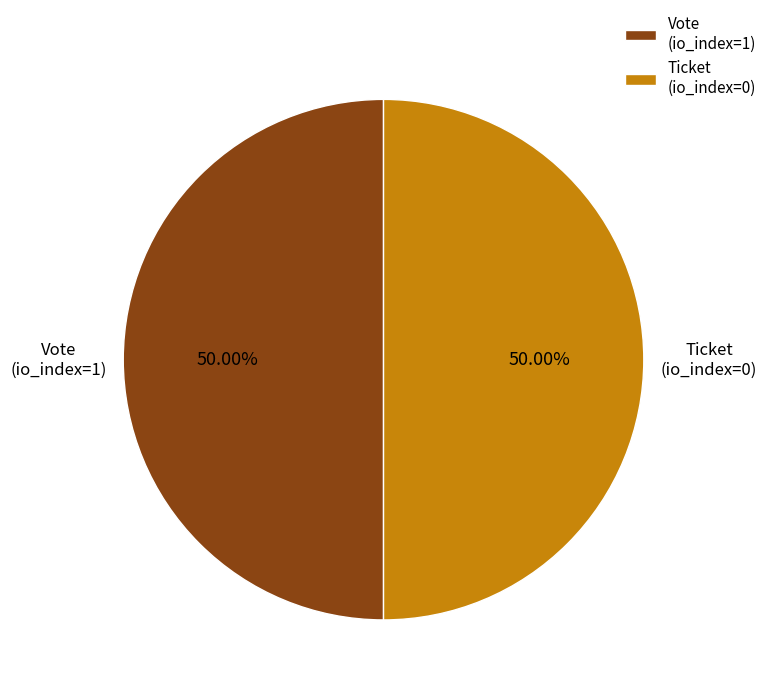

True or false: Ticket accounts for 1% of the total.

False